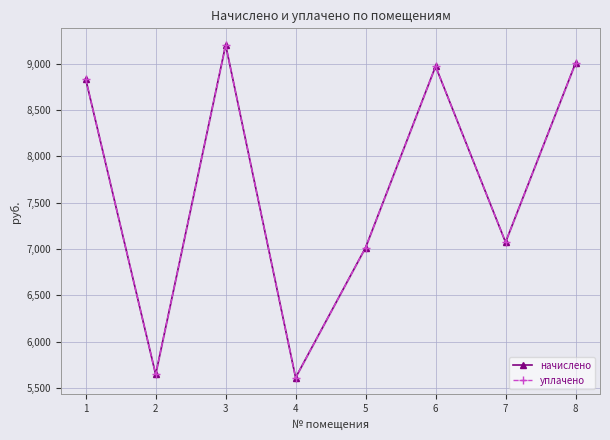

True or false: уплачено and начислено cross at least once.

False